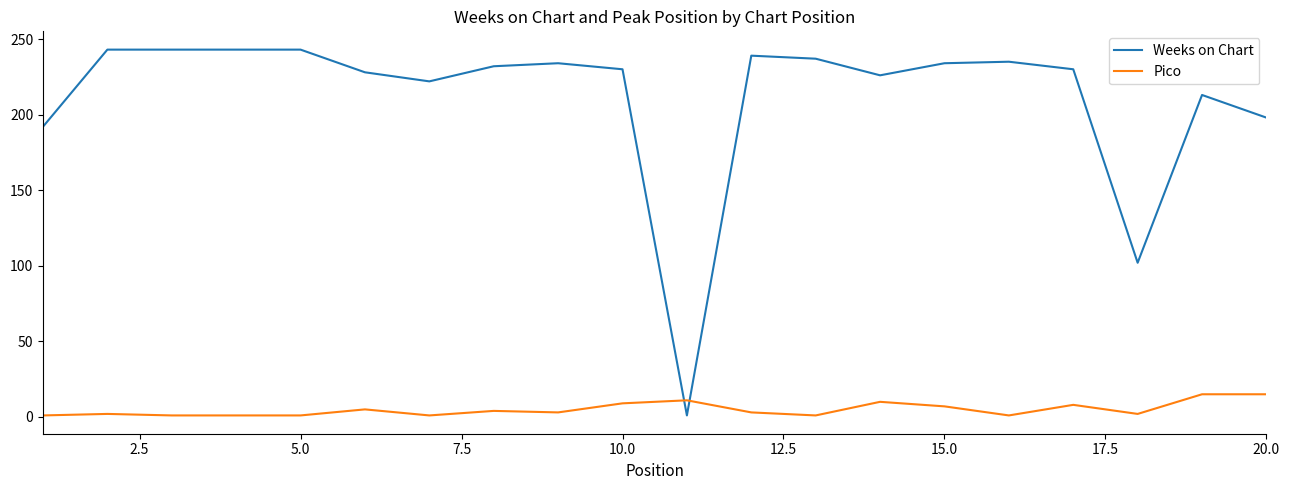

Rank the series by their average value, from highest to lowest.

Weeks on Chart, Pico